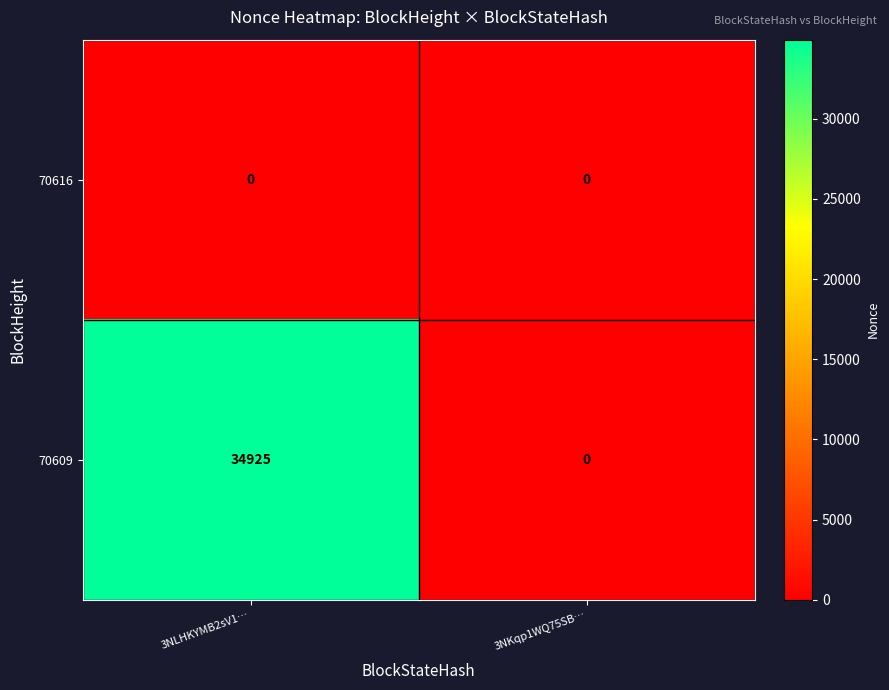

At which label is 70609 closest to 17462?

3NKqp1WQ75SB…